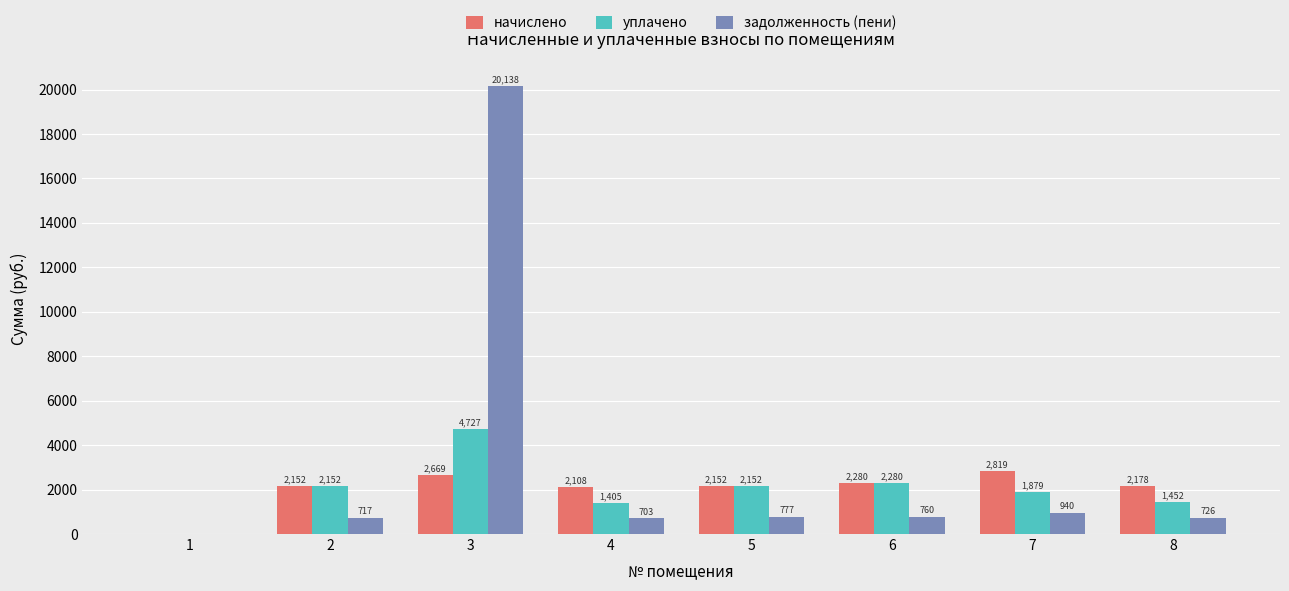

Which series changed the most between 1 and 4?

начислено